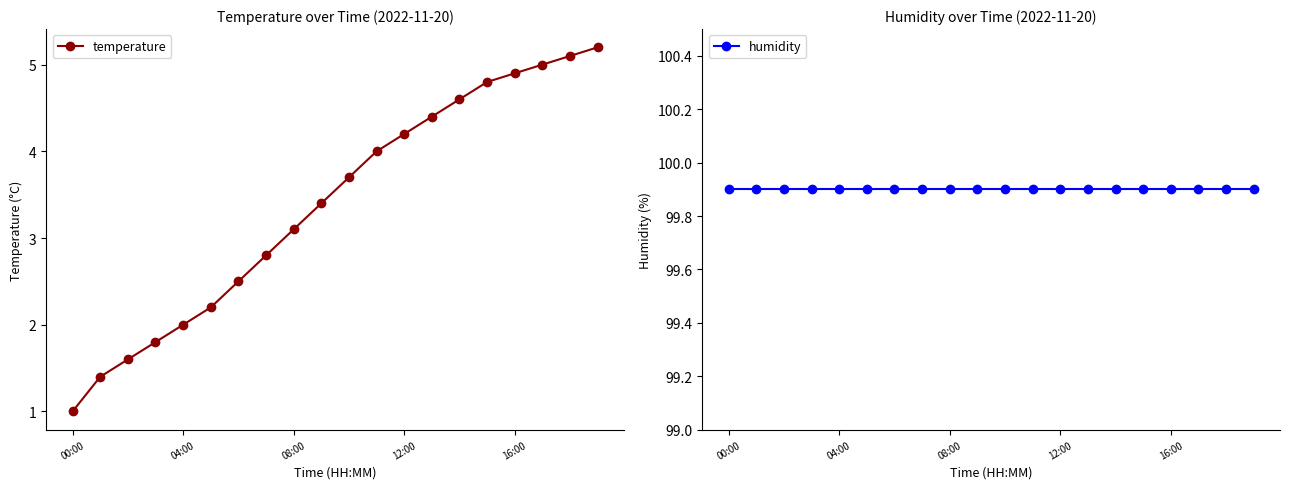

True or false: temperature has more than 0 points higher than both neighbors.

False